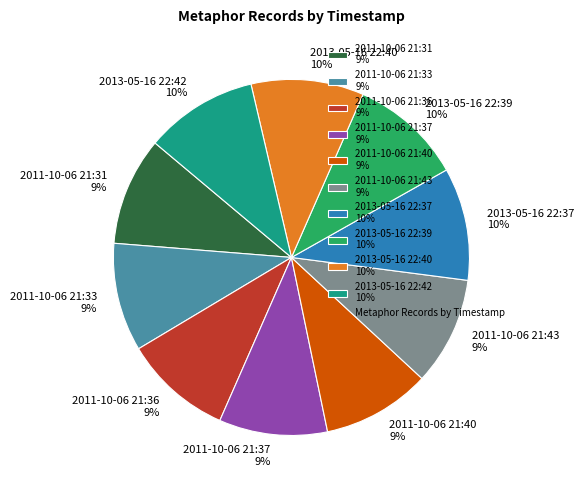

What portion of the pie excludes 2013-05-16 22:37?

89.8%